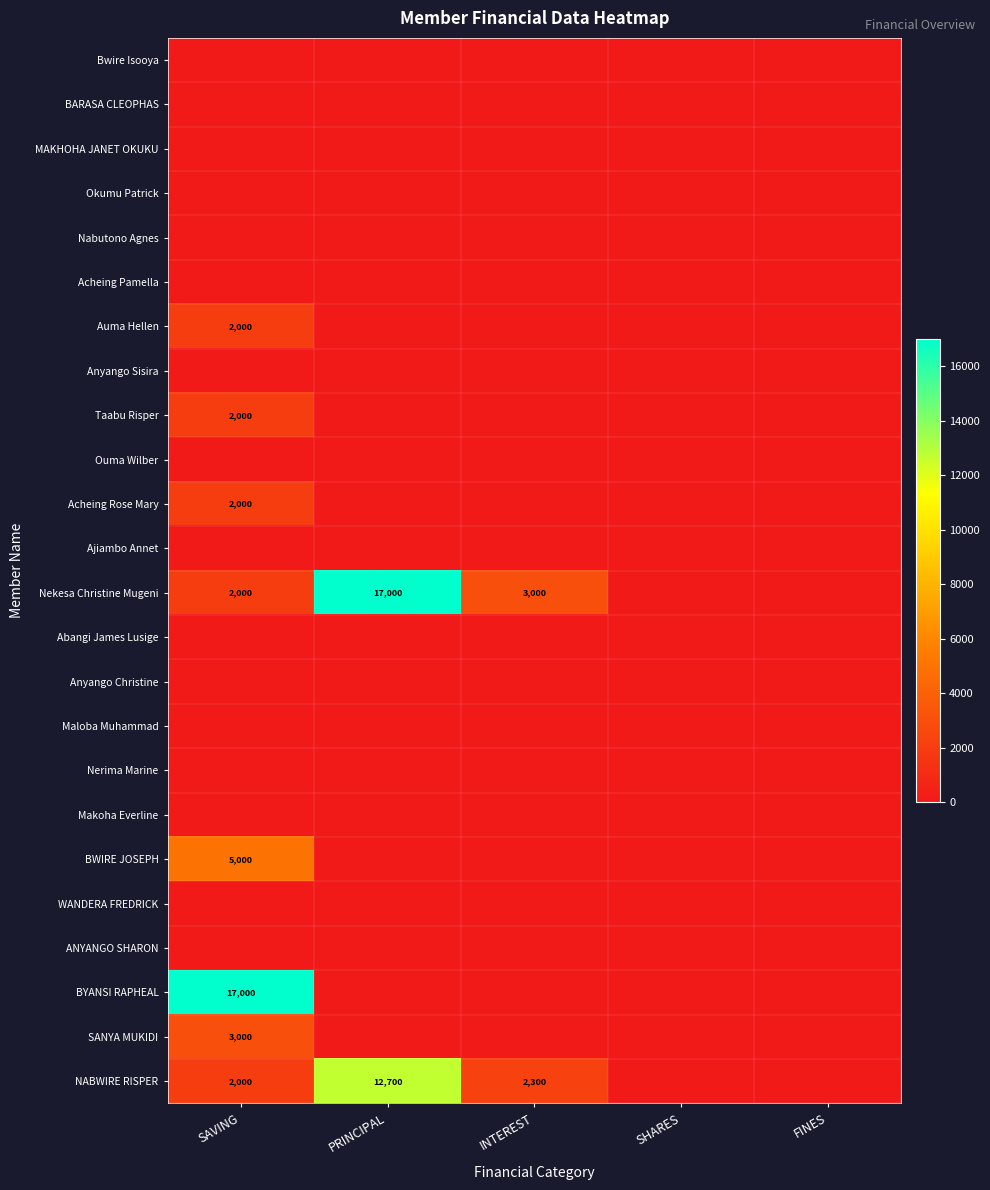

At which label does ANYANGO SHARON reach its peak?

SAVING